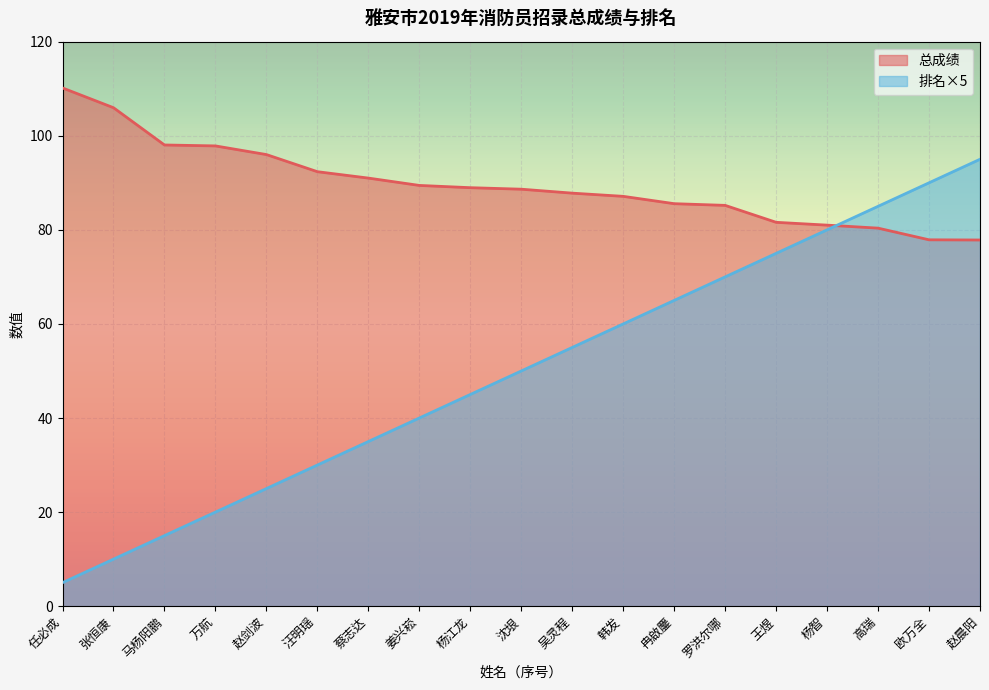

List the series in order of their peak value, lowest first.

排名×5, 总成绩